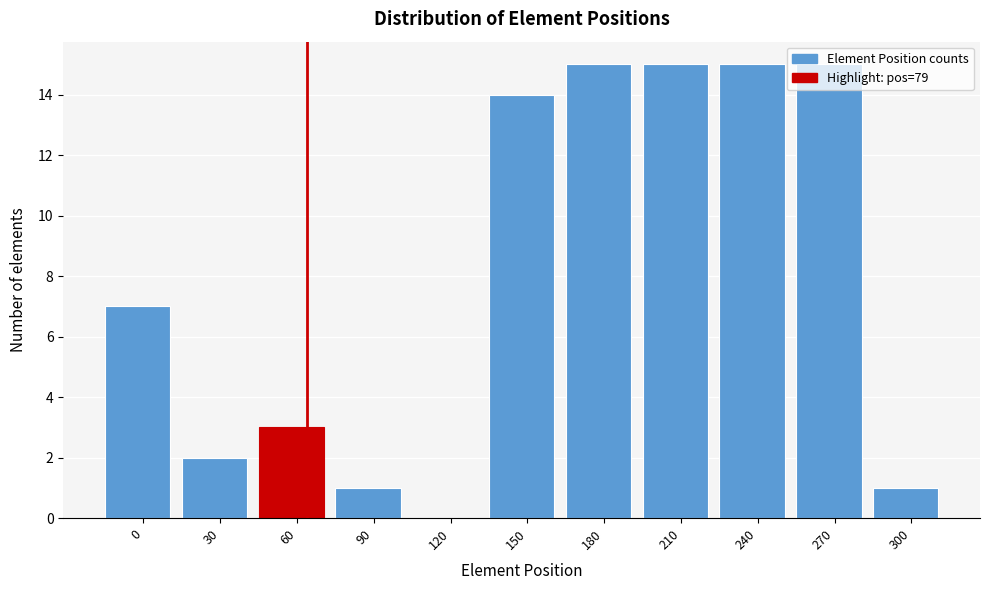

What is the change in value from 30 to 60?

+1